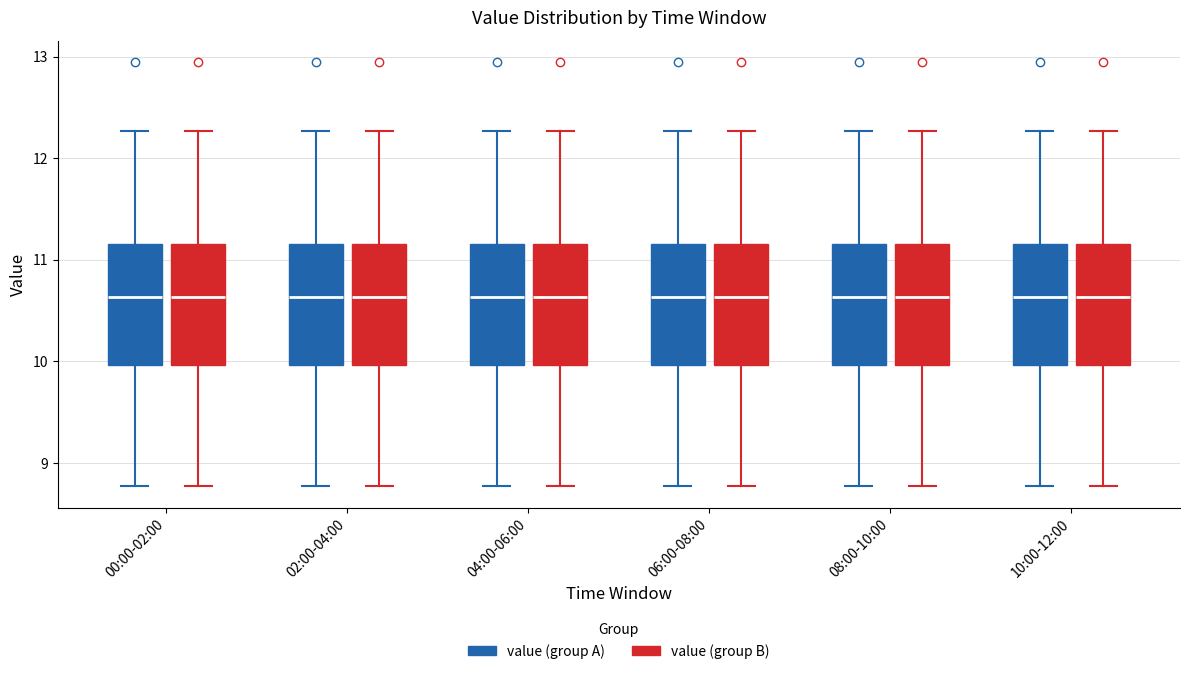

Reading left to right, transcribe this box plot: for each box, give where its median line is, the range the box spans, and where its two whiskers end, as read against the y-axis. The values are not printed on the chart, so give them approximately, as read against the axis.

00:00-02:00 (value (group A)): median 10.6, box 10.0 to 11.2, whiskers 8.8 to 12.3
00:00-02:00 (value (group B)): median 10.6, box 10.0 to 11.2, whiskers 8.8 to 12.3
02:00-04:00 (value (group A)): median 10.6, box 10.0 to 11.2, whiskers 8.8 to 12.3
02:00-04:00 (value (group B)): median 10.6, box 10.0 to 11.2, whiskers 8.8 to 12.3
04:00-06:00 (value (group A)): median 10.6, box 10.0 to 11.2, whiskers 8.8 to 12.3
04:00-06:00 (value (group B)): median 10.6, box 10.0 to 11.2, whiskers 8.8 to 12.3
06:00-08:00 (value (group A)): median 10.6, box 10.0 to 11.2, whiskers 8.8 to 12.3
06:00-08:00 (value (group B)): median 10.6, box 10.0 to 11.2, whiskers 8.8 to 12.3
08:00-10:00 (value (group A)): median 10.6, box 10.0 to 11.2, whiskers 8.8 to 12.3
08:00-10:00 (value (group B)): median 10.6, box 10.0 to 11.2, whiskers 8.8 to 12.3
10:00-12:00 (value (group A)): median 10.6, box 10.0 to 11.2, whiskers 8.8 to 12.3
10:00-12:00 (value (group B)): median 10.6, box 10.0 to 11.2, whiskers 8.8 to 12.3